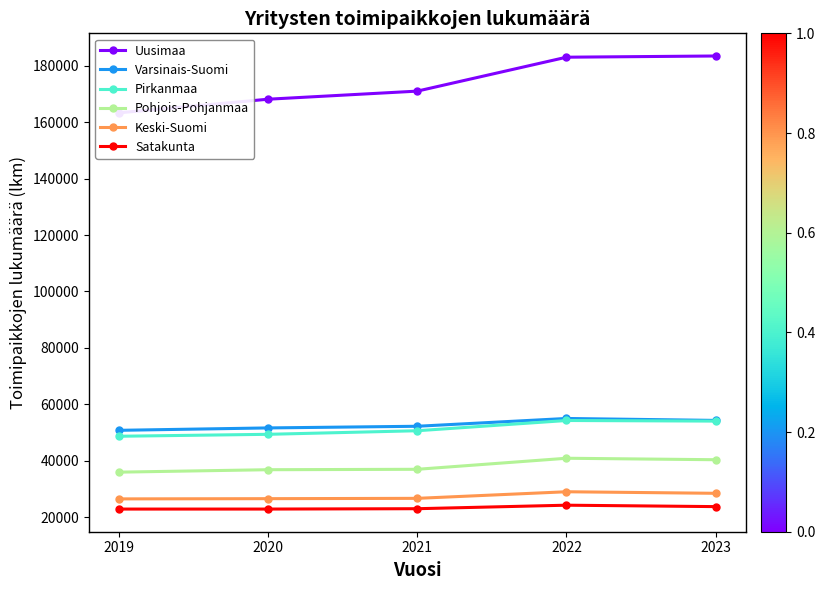

Is it true that Pohjois-Pohjanmaa equals 40906 at 2022?

True